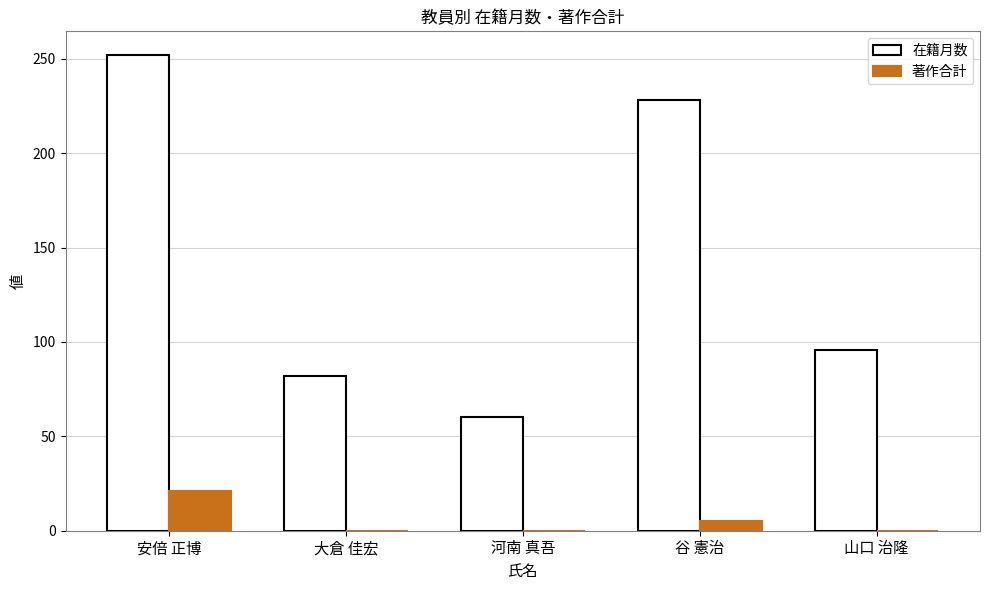

Which series changed the most between 河南 真吾 and 山口 治隆?

在籍月数